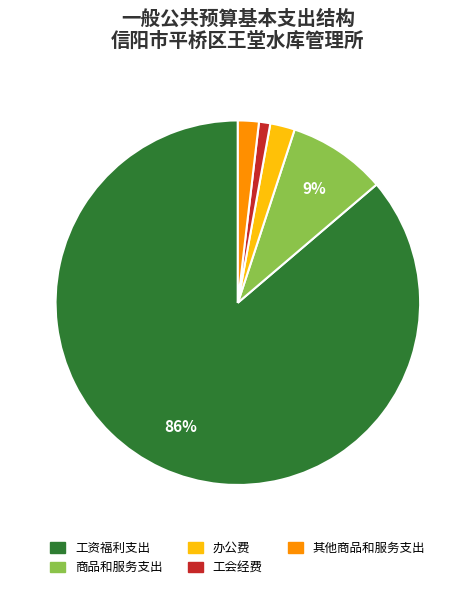

What is the majority slice?

工资福利支出